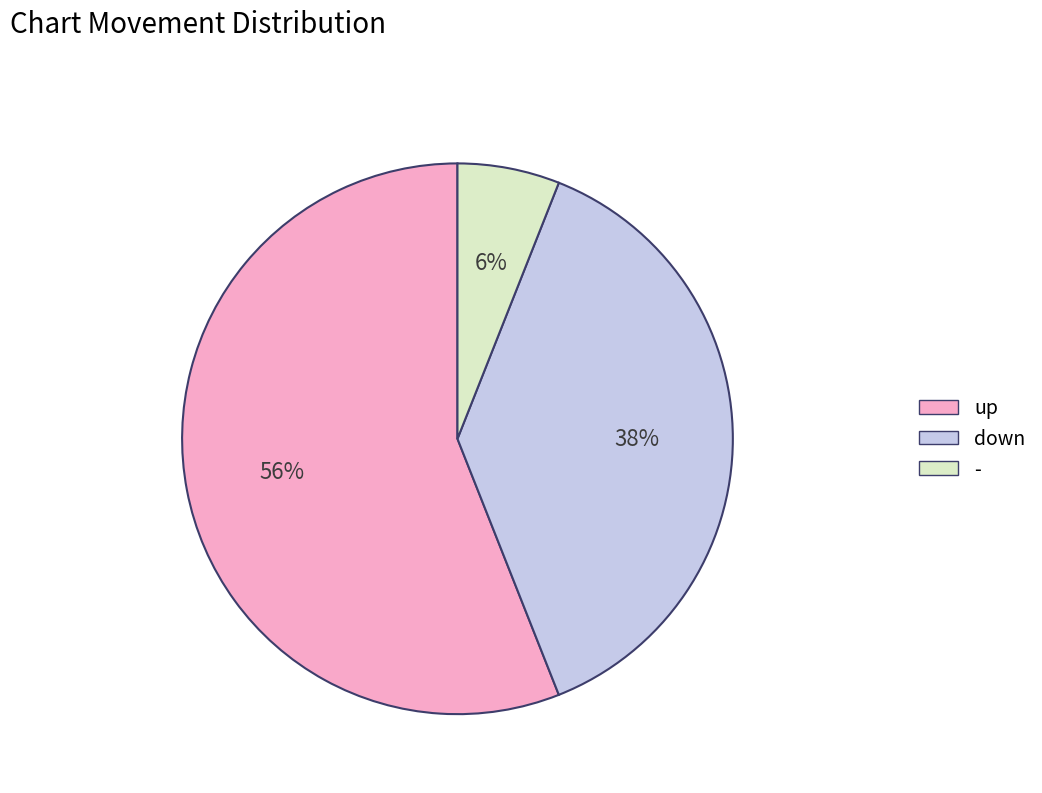

To the nearest percent, what is the combined percentage of down and -?

44%